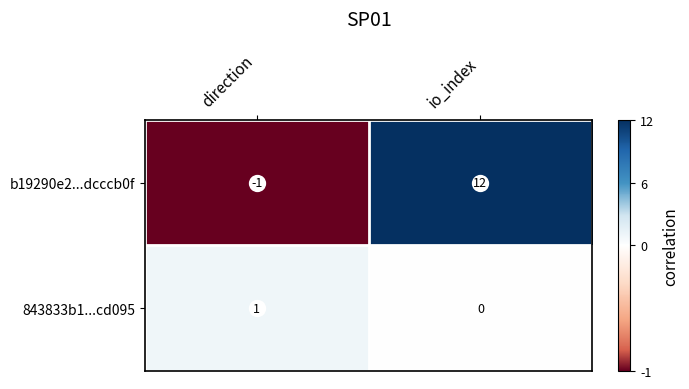

At which label does b19290e2...dcccb0f reach its minimum?

direction